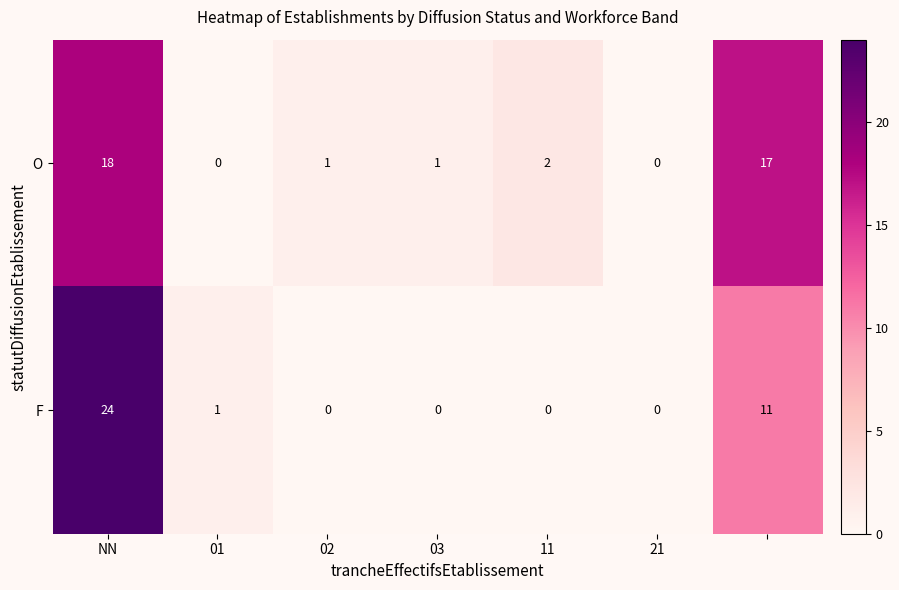

What is the average value of the F series?

5